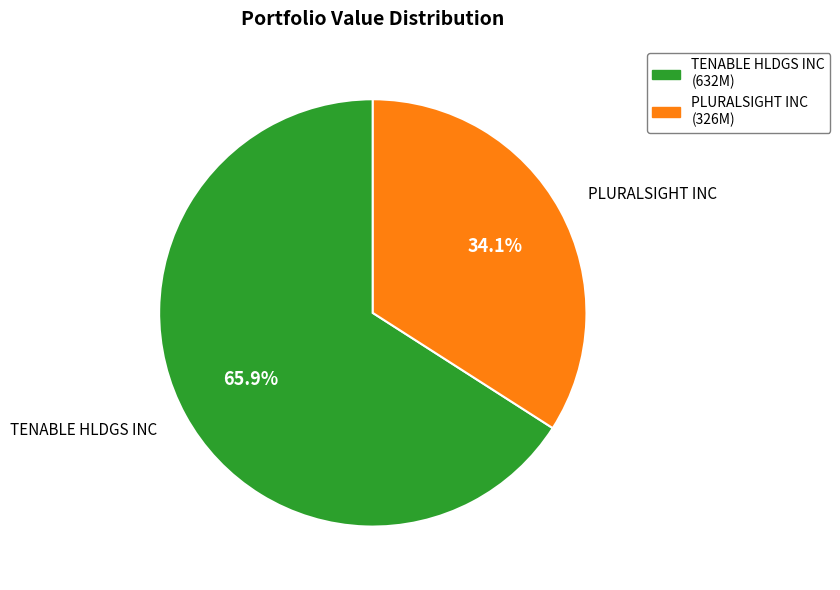

Which slice is the largest?

TENABLE HLDGS INC